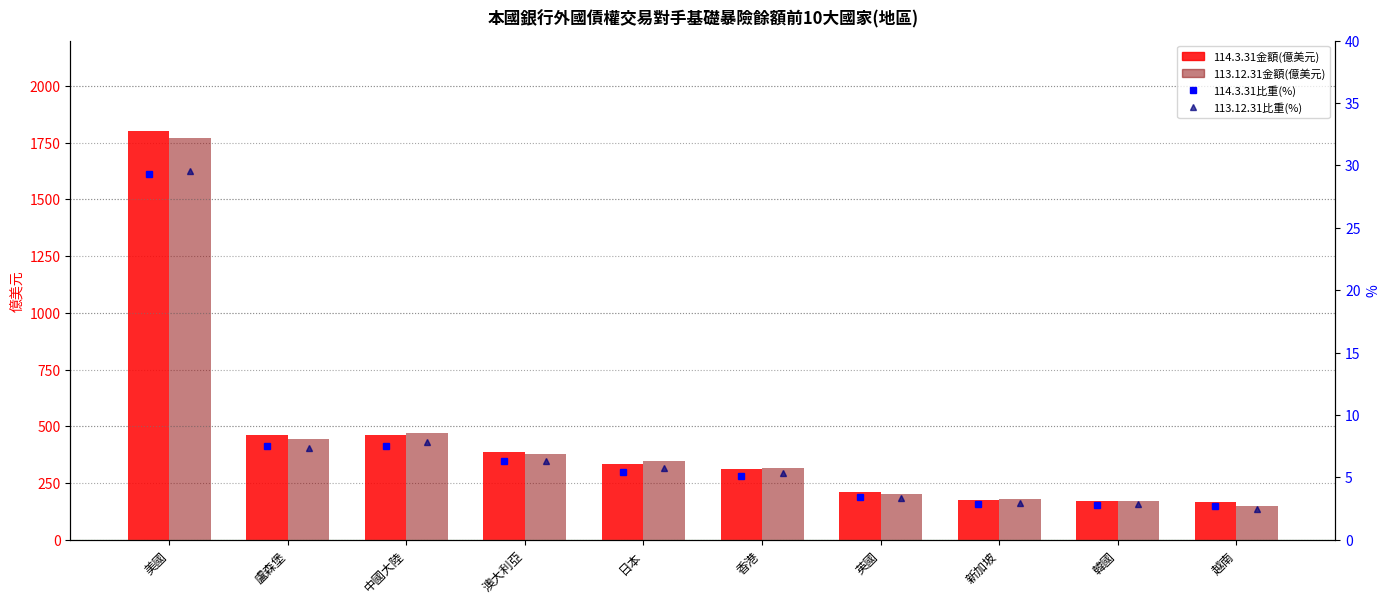

Where is 114.3.31比重(%) nearest to the value 16?

盧森堡